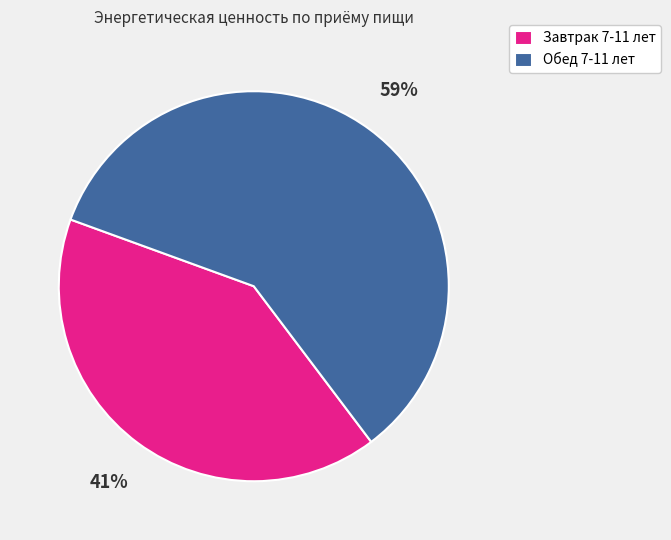

To the nearest percent, what is the difference between the Завтрак 7-11 лет and Обед 7-11 лет slice percentages?

18%